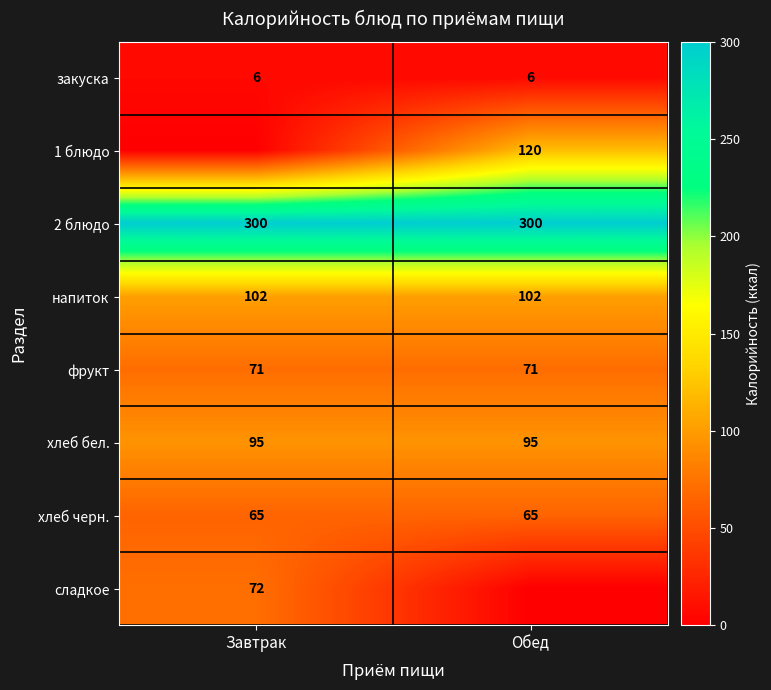

What is the average value of the хлеб бел. series?

95